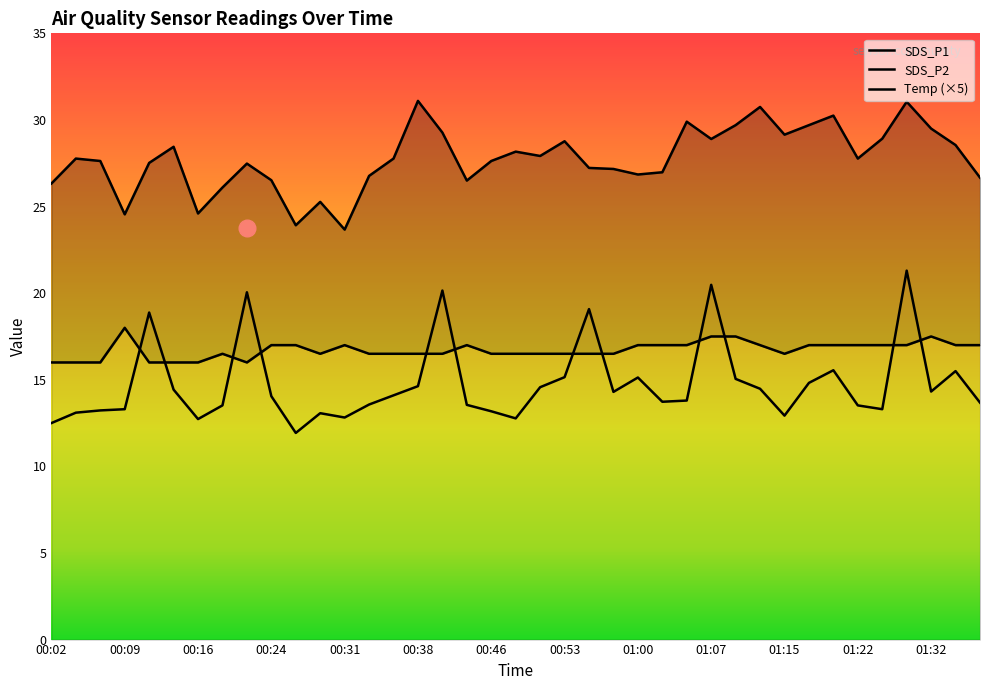

What is the value of the Temp point at the 17th from the left?

16.5